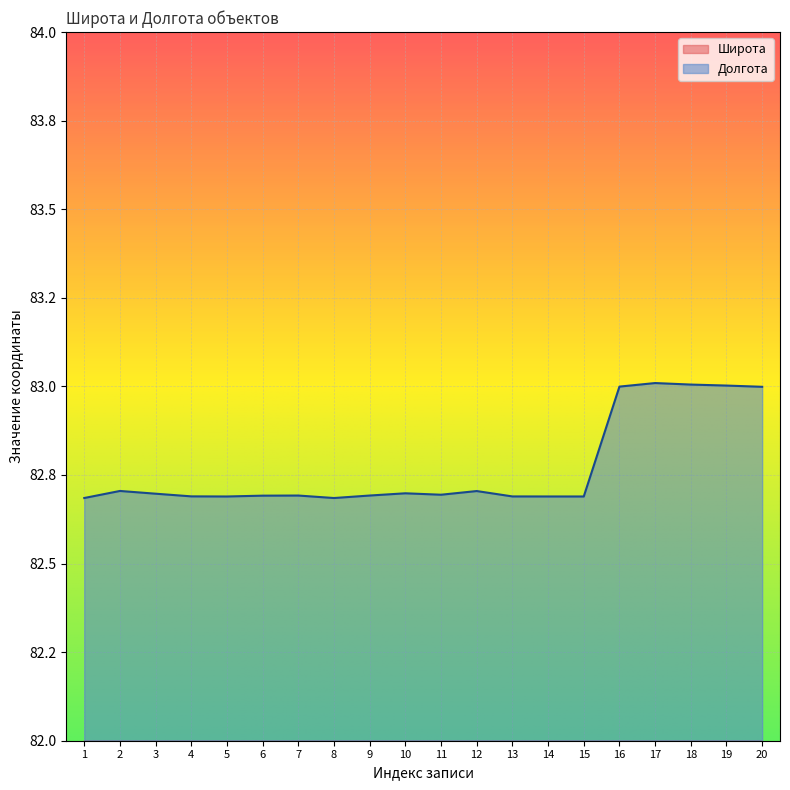

At which label is Широта closest to 55?

1